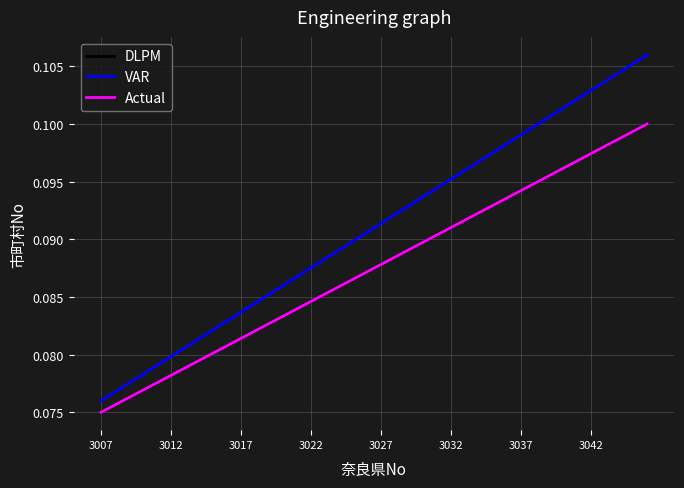

What is the maximum value for DLPM?

0.1